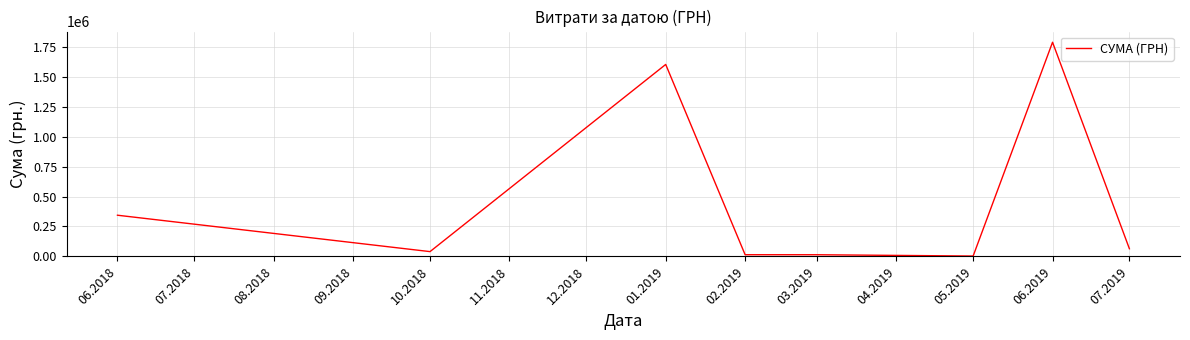

What is the smallest value displayed?

3343.0